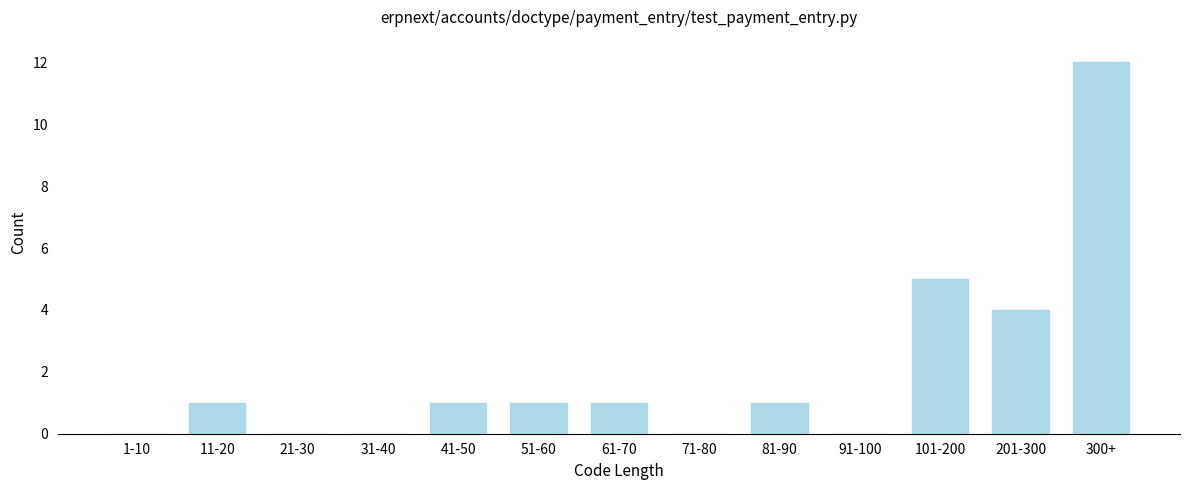

Reading left to right, list all the values displayed in this chart.

1-10=0	11-20=1	21-30=0	31-40=0	41-50=1	51-60=1	61-70=1	71-80=0	81-90=1	91-100=0	101-200=5	201-300=4	300+=12